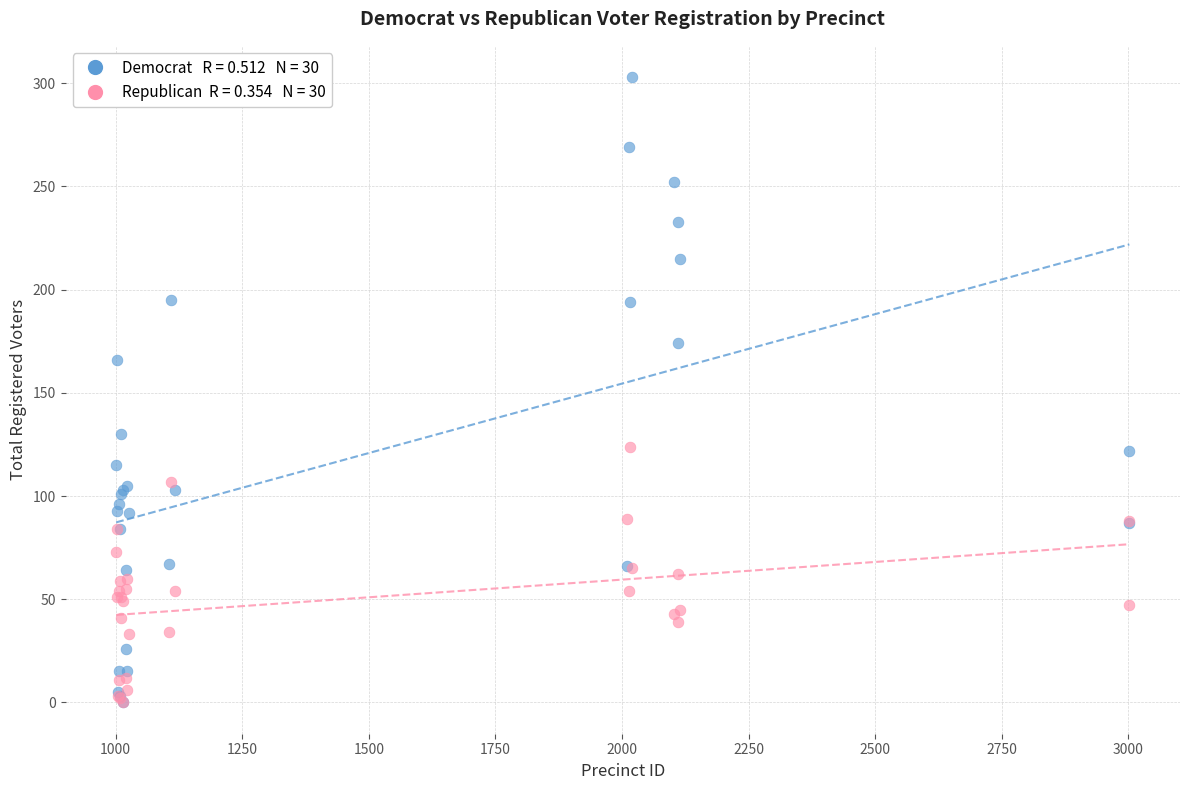

Across all series, what Y value is closest to 151?

166